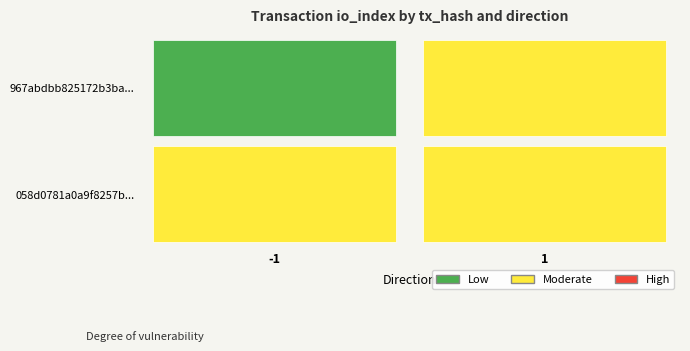

Reading left to right, list all the values displayed in this chart.

967abdbb825172b3ba...: 0=0	1=1
058d0781a0a9f8257b...: 0=1	1=1